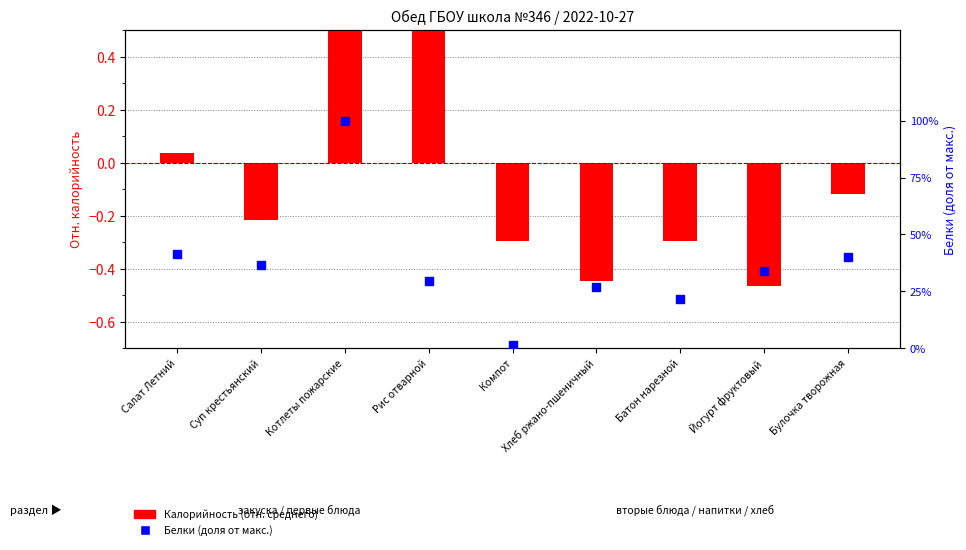

At which category is the sum across all series the highest?

Котлеты пожарские